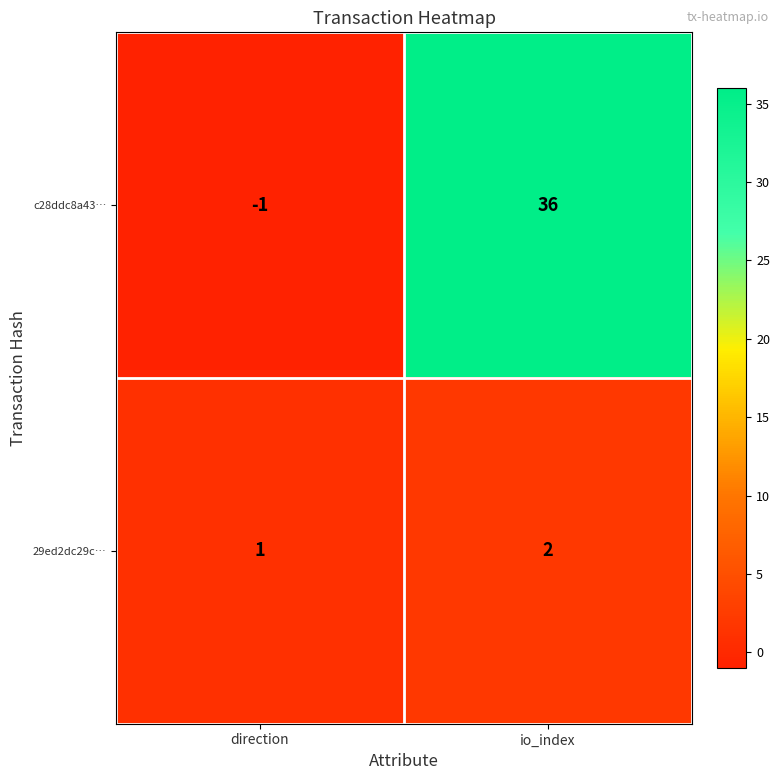

The value of c28ddc8a43… at direction is -1. True or false?

True